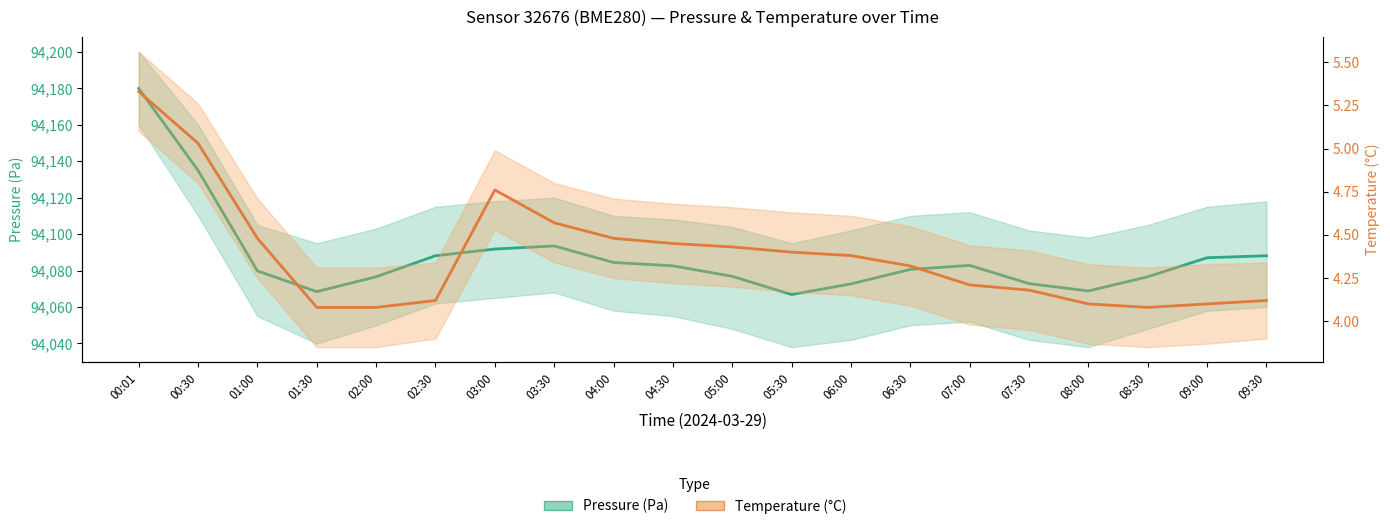

Is this an area chart (filled region under the line)?

No